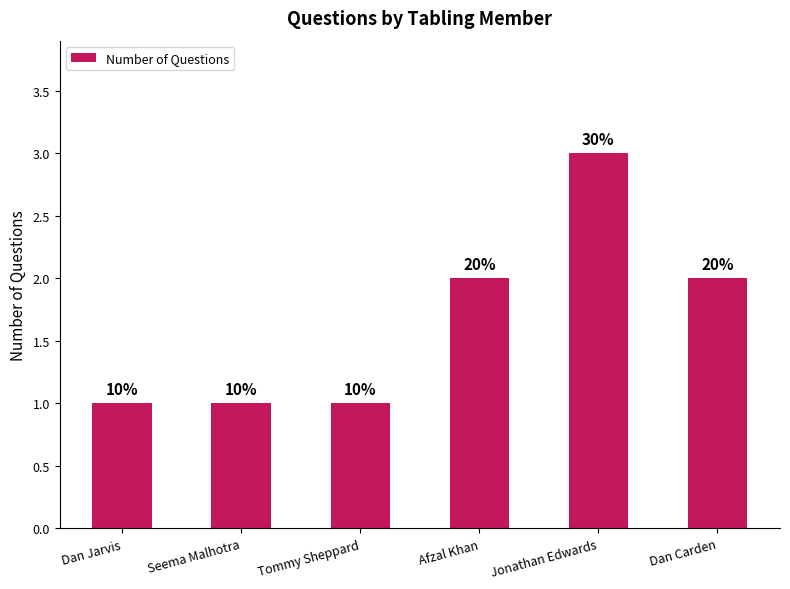

What value does the data have at Seema Malhotra?

1